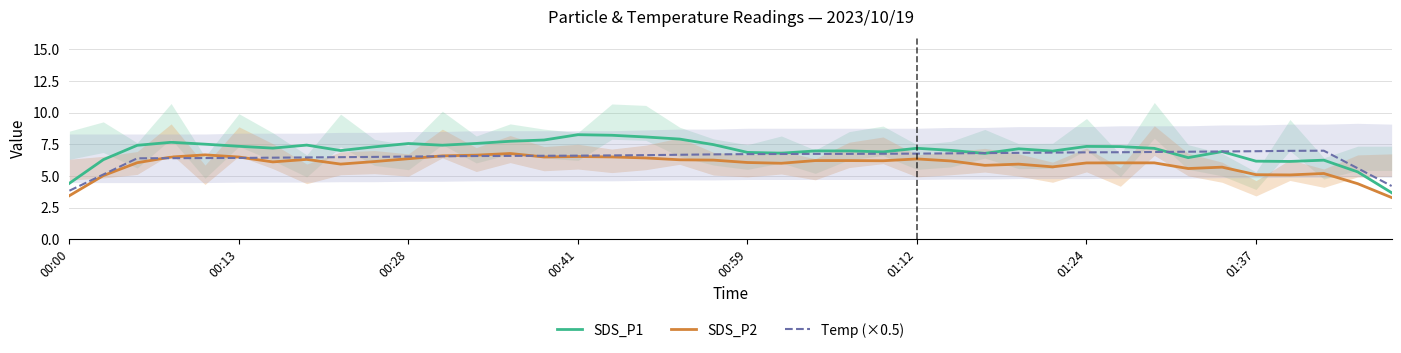

What is the minimum value for Temp (×0.5)?

3.8